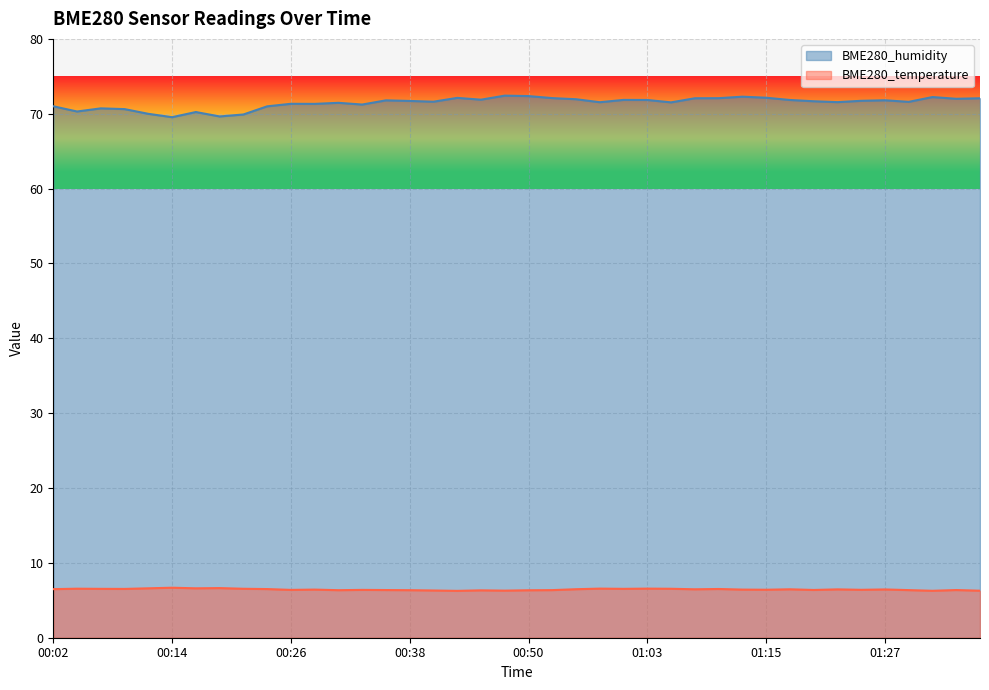

Count the number of categories in the chart.

40